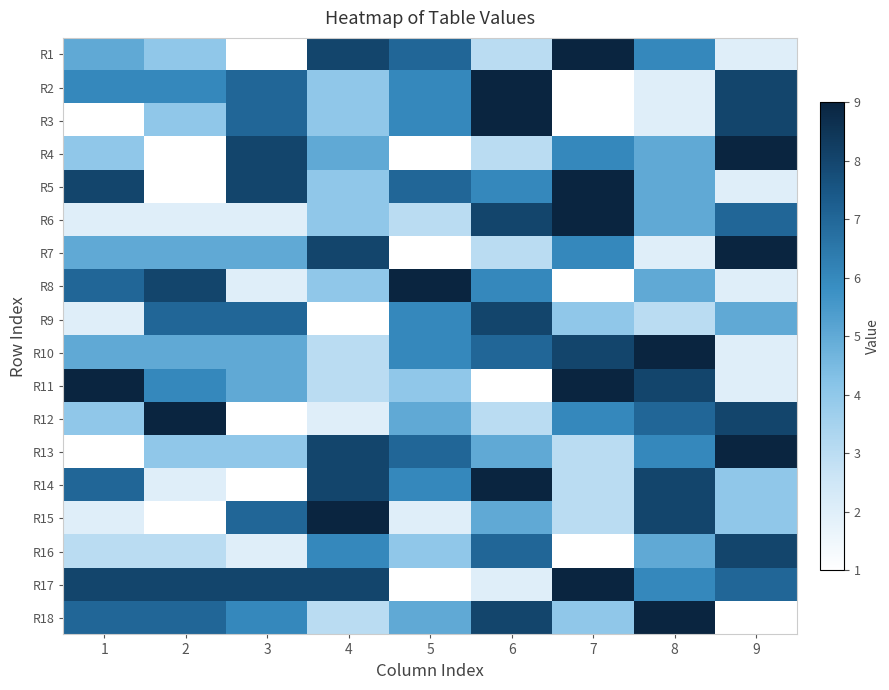

What is the spread (max minus min) of values at 7?

8